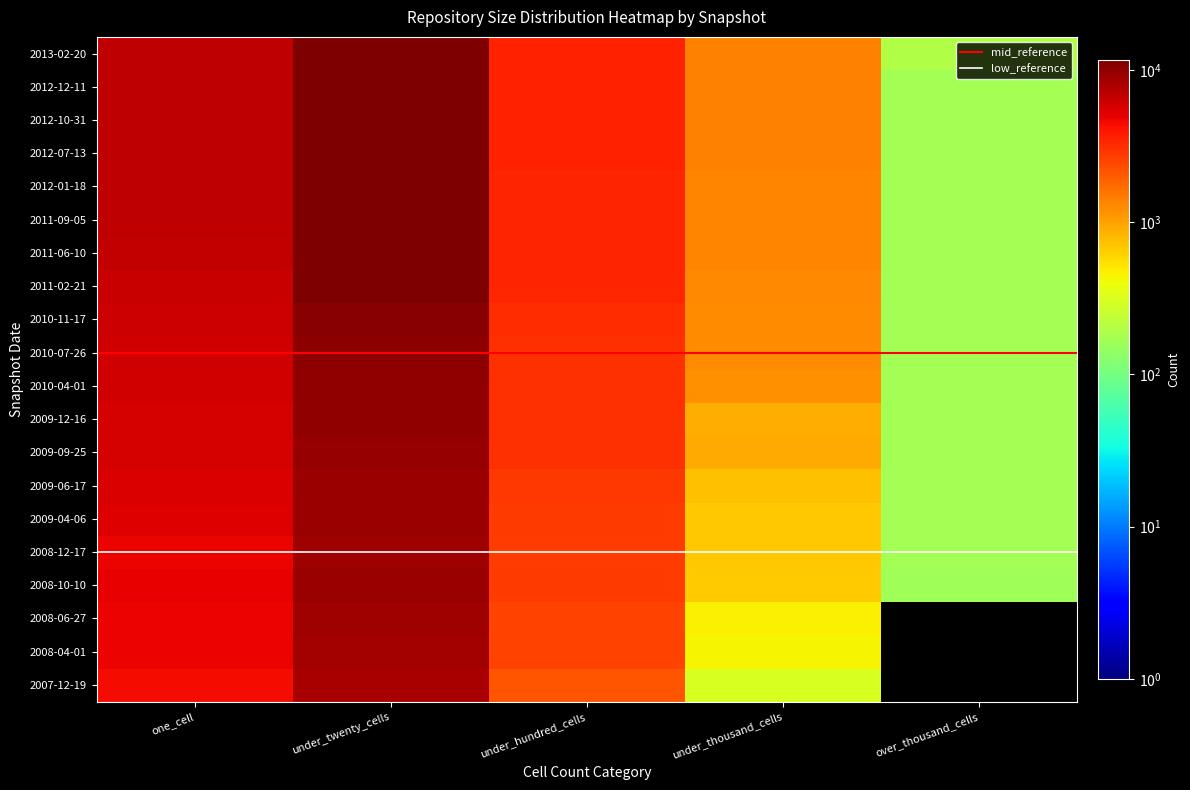

The 2009-04-06 series shows 12200 at under_twenty_cells. True or false?

False